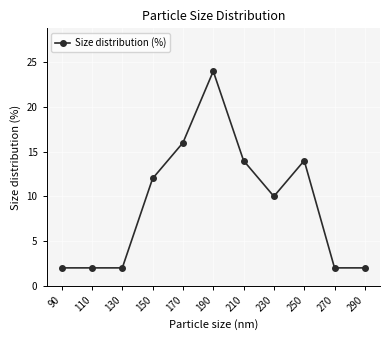

What is the greatest value displayed?

24